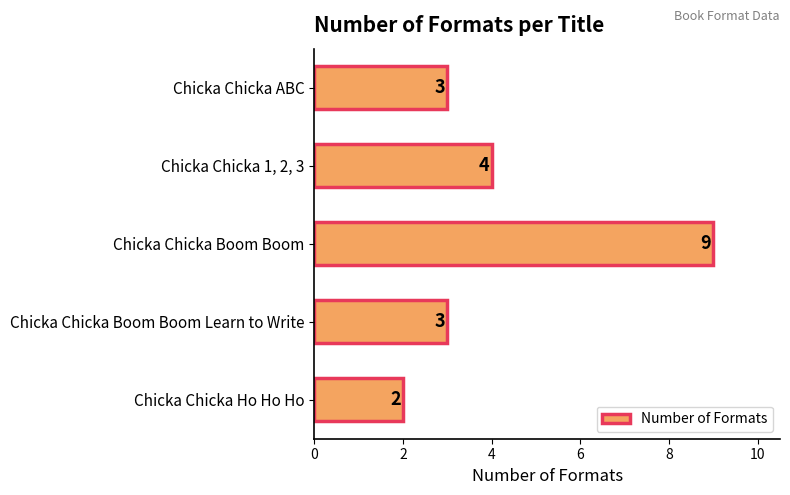

What is the smallest value displayed?

2